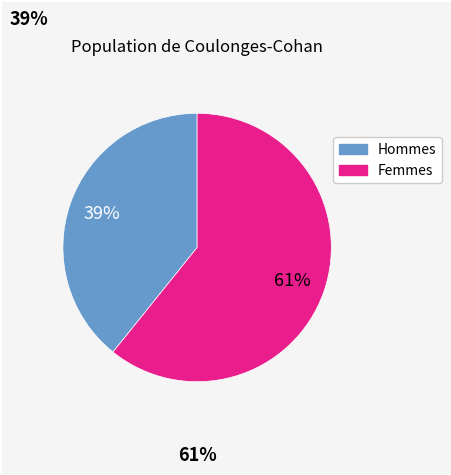

Is there any slice that represents more than half of the pie?

Yes